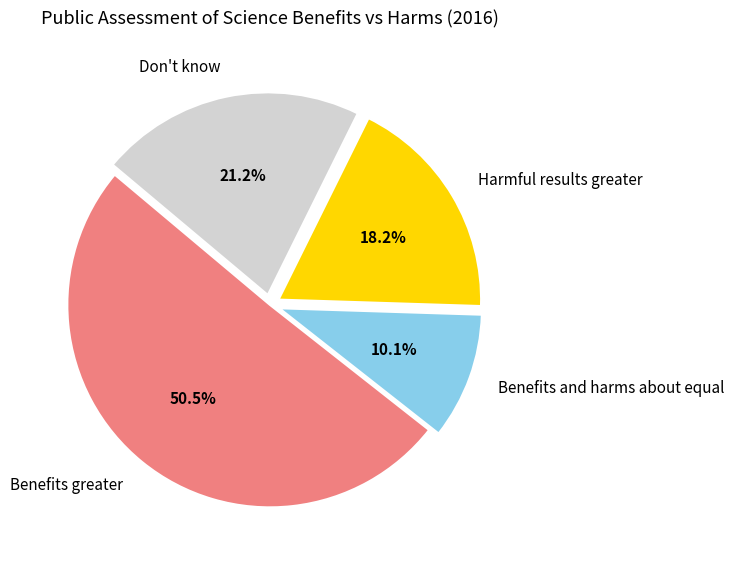

Is there a majority slice in this chart?

Yes